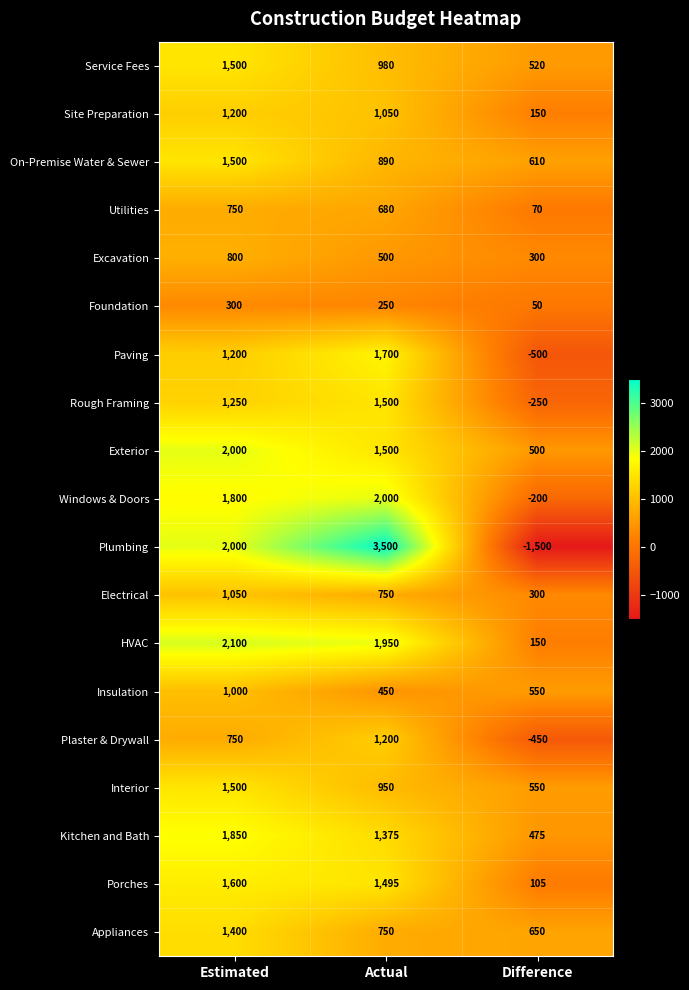

At which label does Electrical first exceed 750?

Estimated